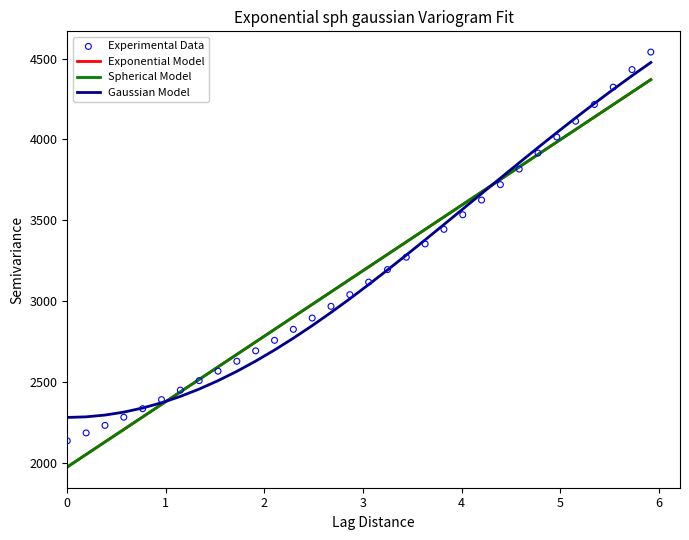

Which series contains the lowest Y value?

Exponential Model